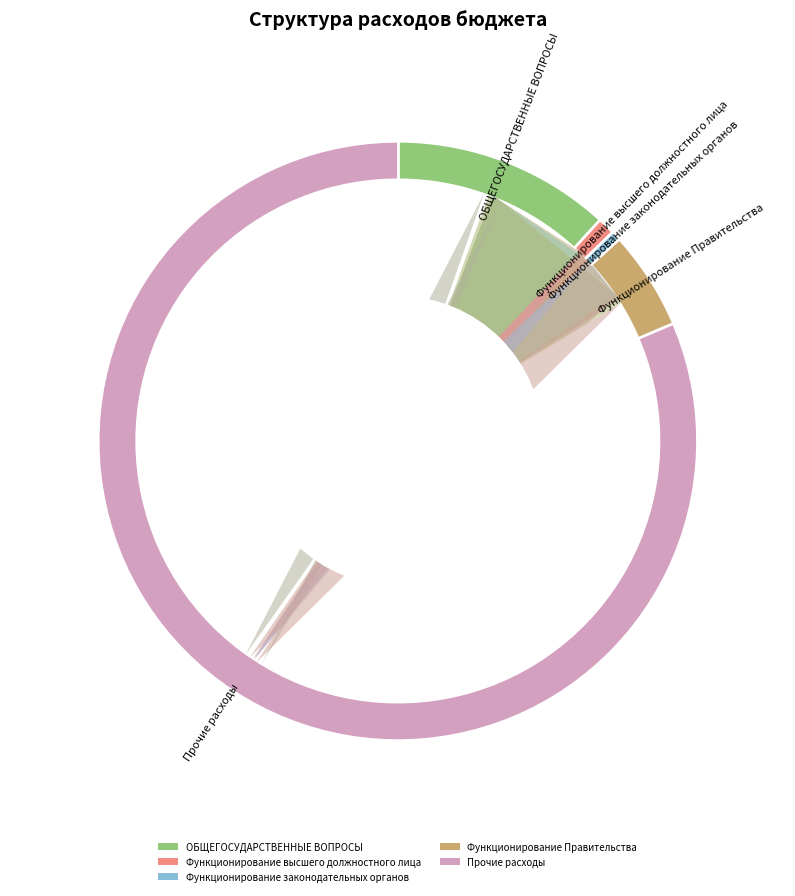

To the nearest percent, what is the combined percentage of Функционирование высшего должностного лица and Функционирование Правительства?

5%